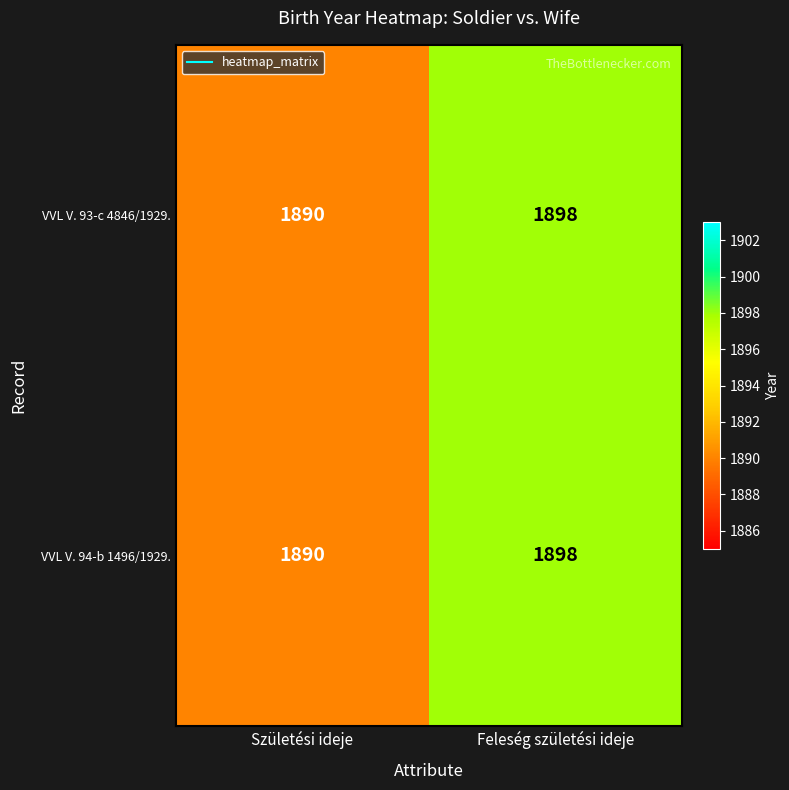

Reading right to left, extract all data points from this chart.

VVL V. 93-c 4846/1929.: 1898	1890
VVL V. 94-b 1496/1929.: 1898	1890